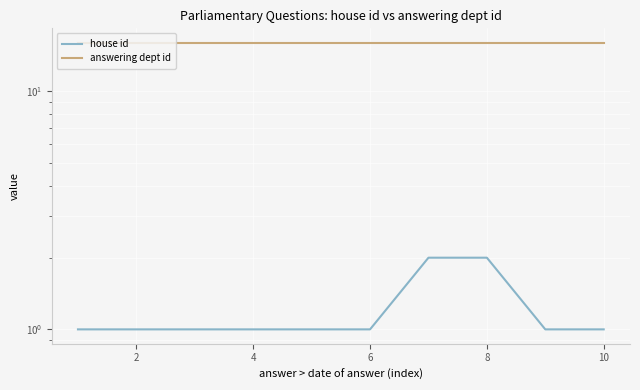

What is the spread (max minus min) of values at 6?

15